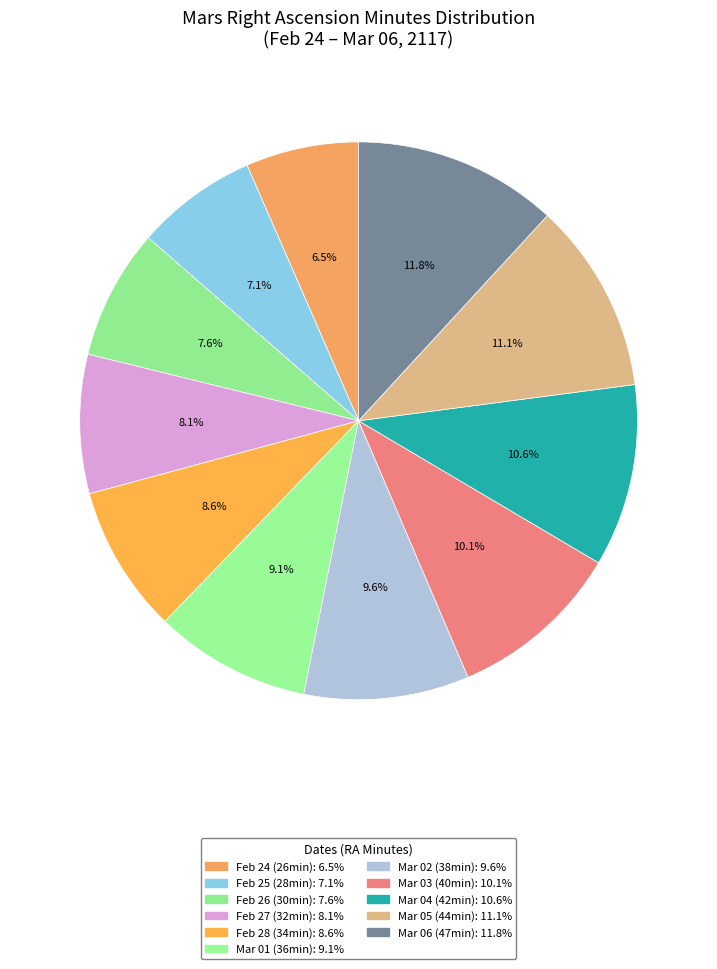

How many segments does this pie chart have?

11